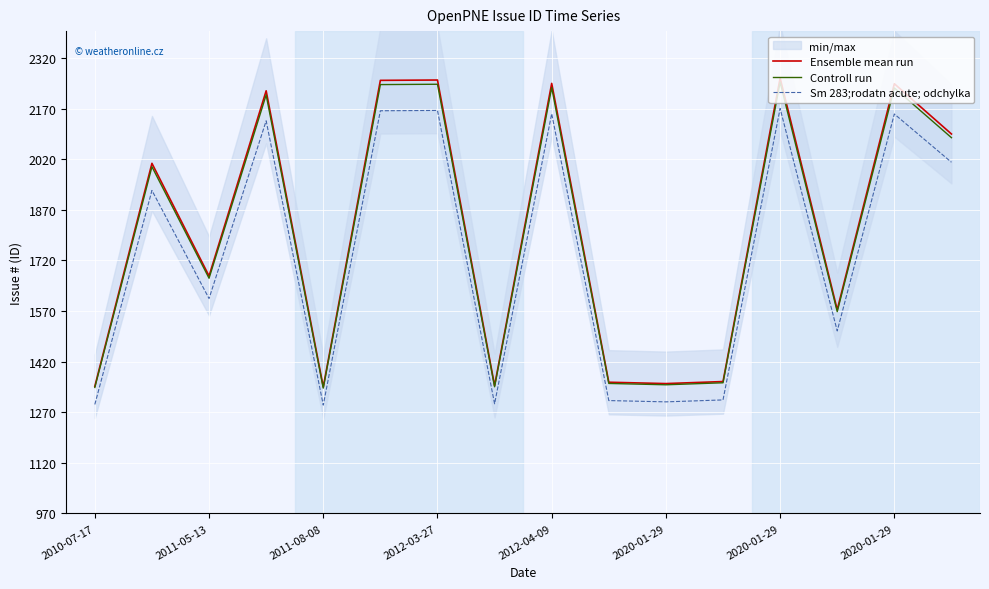

True or false: Controll run has more than 1 points higher than both neighbors.

True